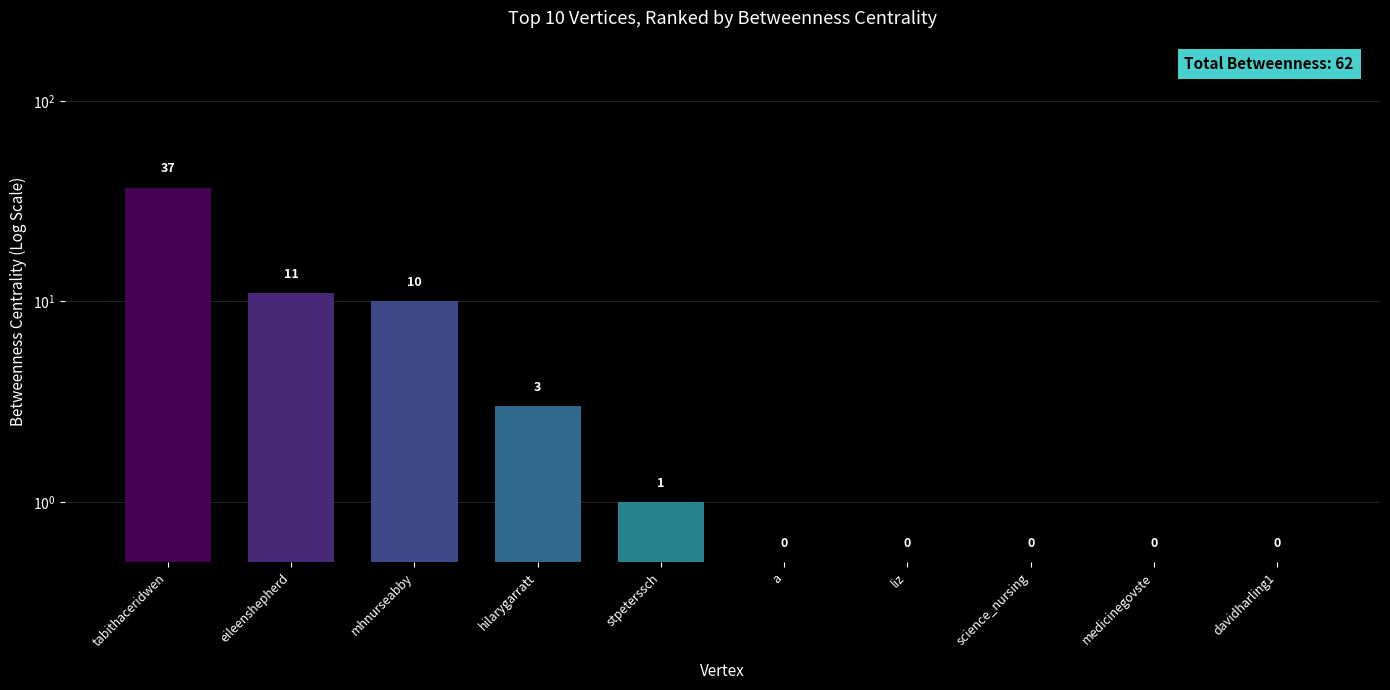

Does the chart contain stacked bars?

No